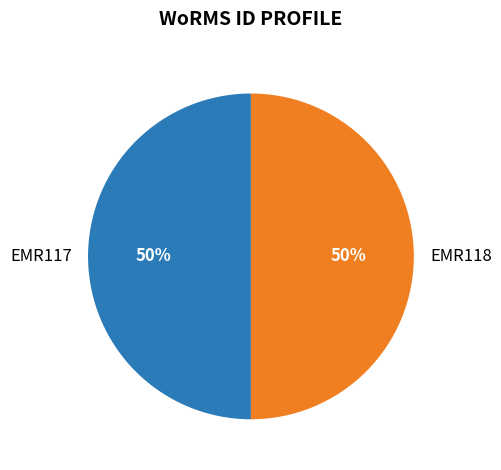

What percentage is the EMR117 slice, to the nearest percent?

50%